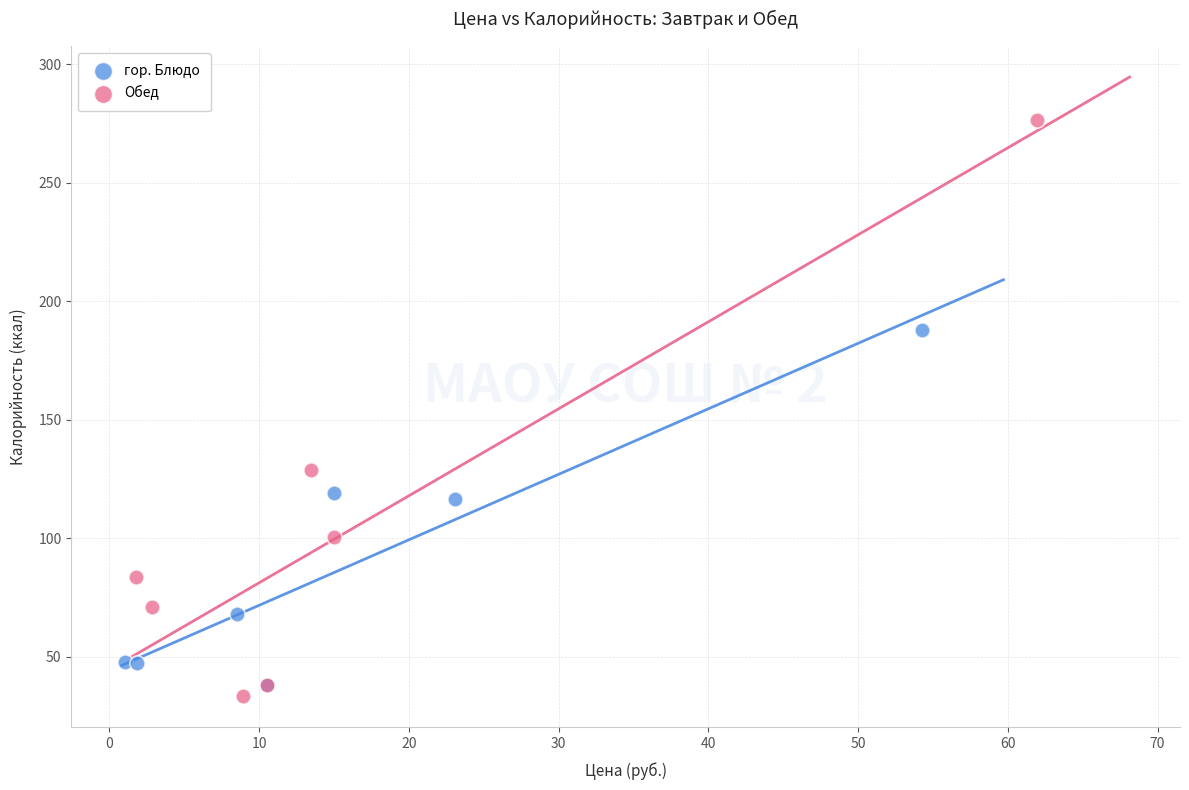

Which series contains the lowest Y value?

Обед